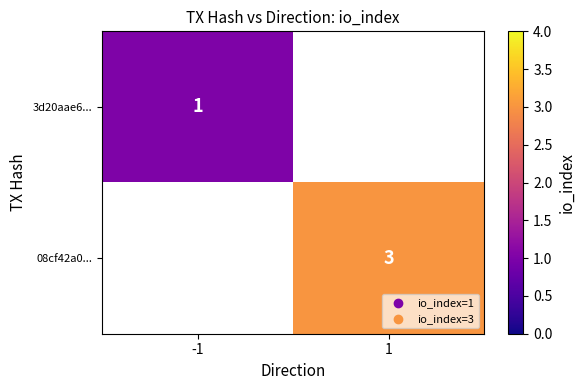

Which category has the highest value across all series?

1